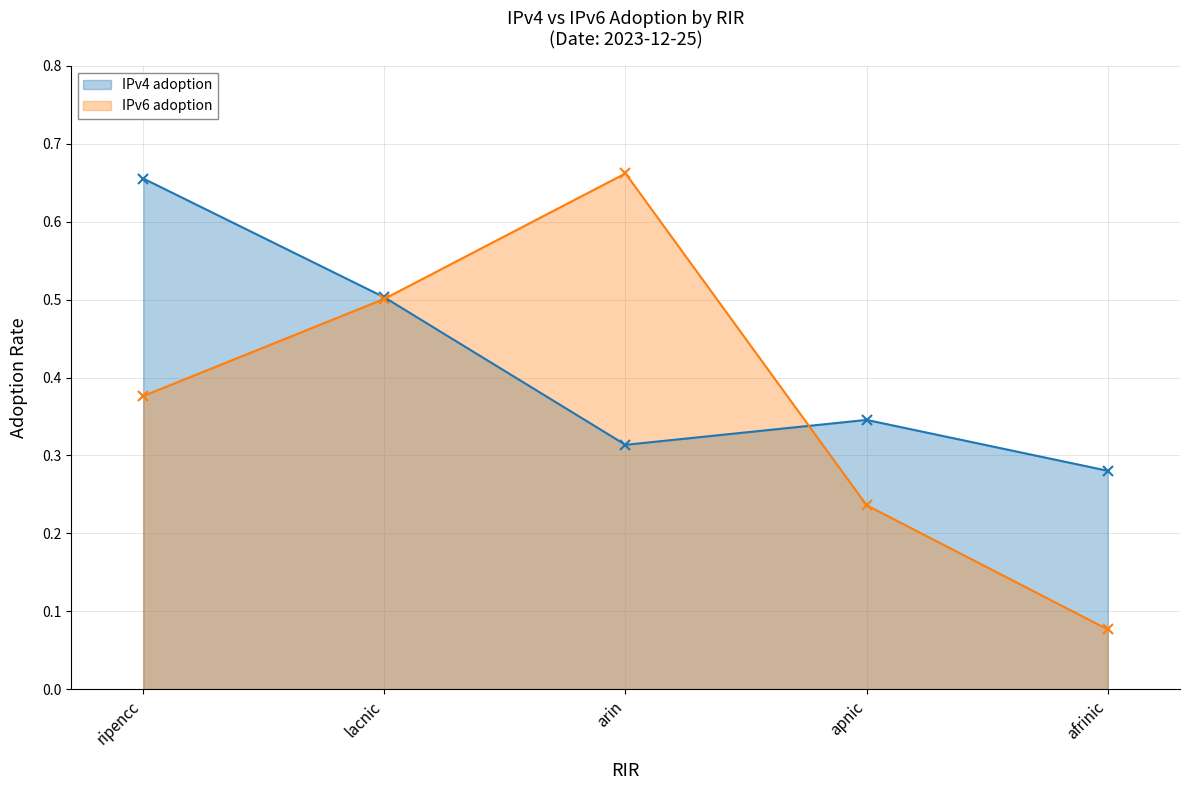

At how many categories does at least one series exceed 0?

5